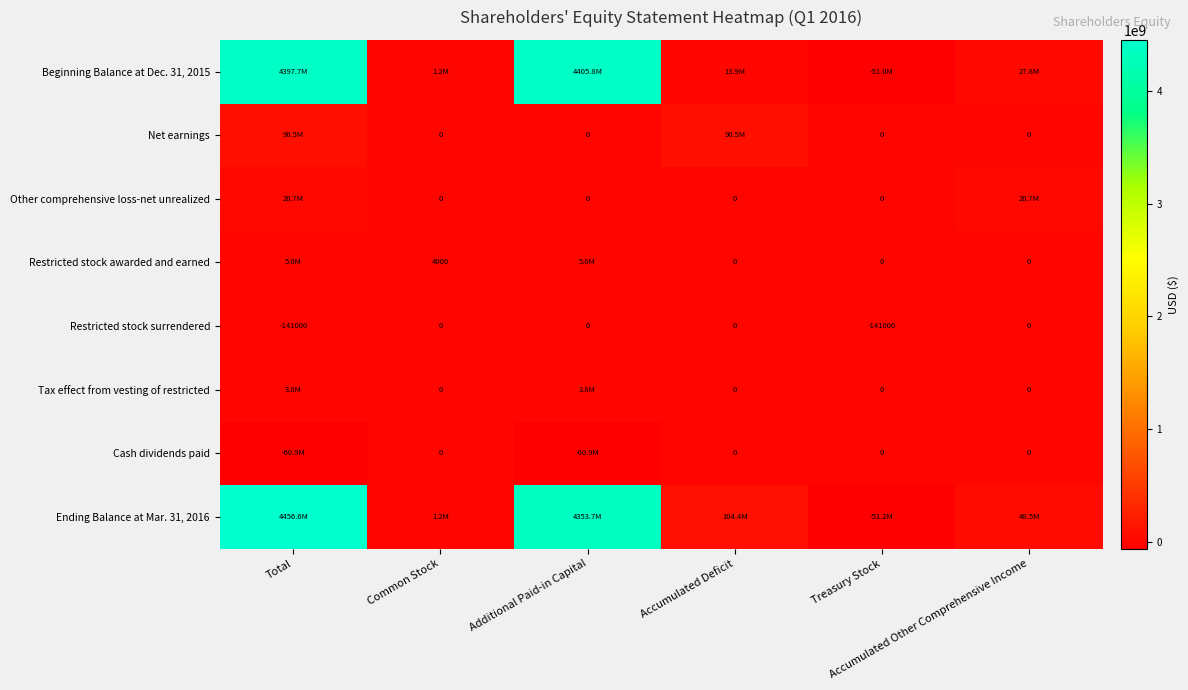

What is the difference between the maximum and minimum values in the Restricted stock surrendered series?

141000